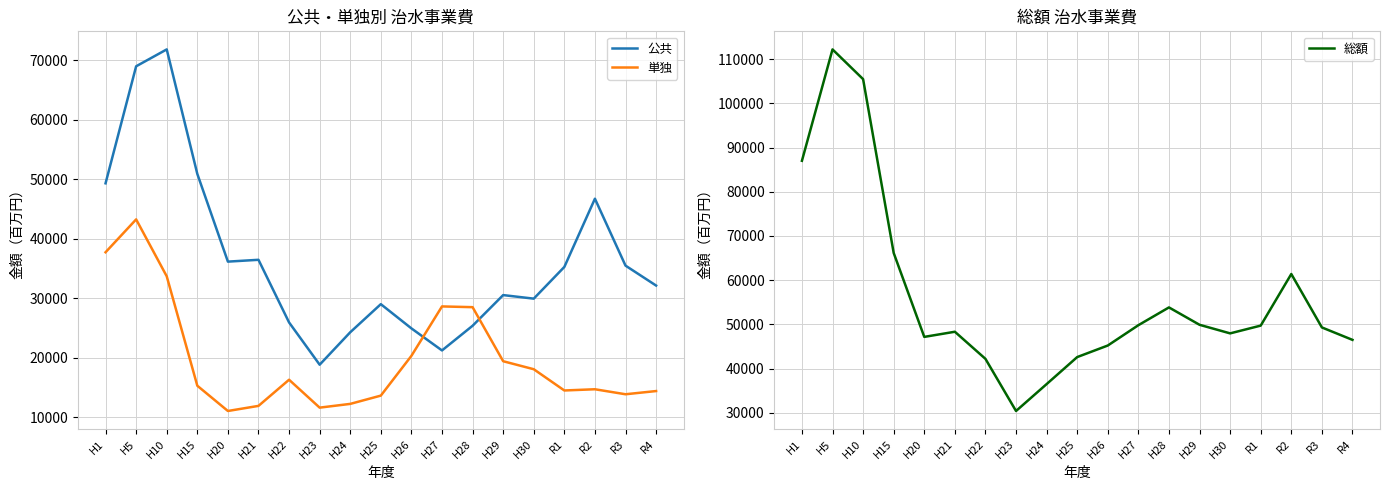

Where does the 単独 series first go above 15280?

H1